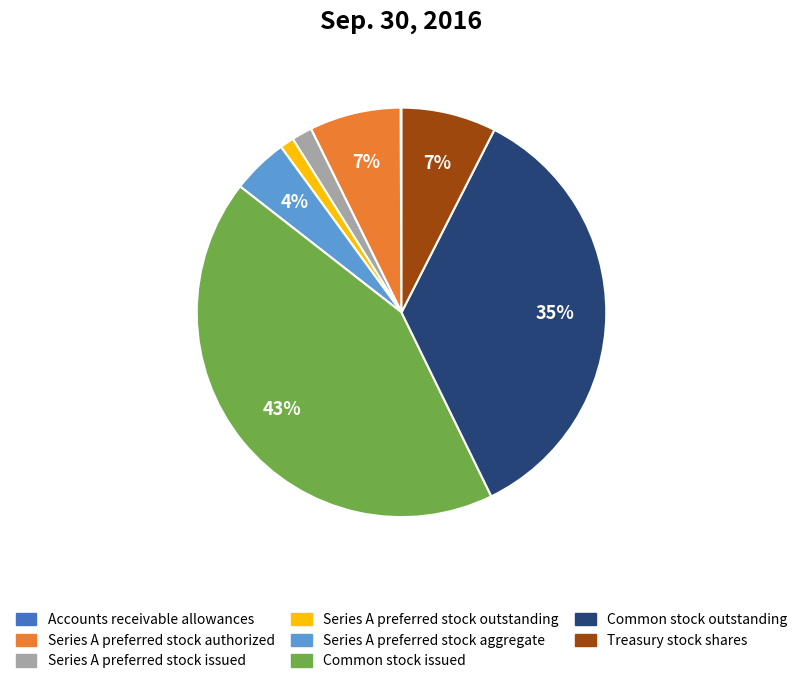

Which has a higher value, Series A preferred stock issued or Series A preferred stock authorized?

Series A preferred stock authorized